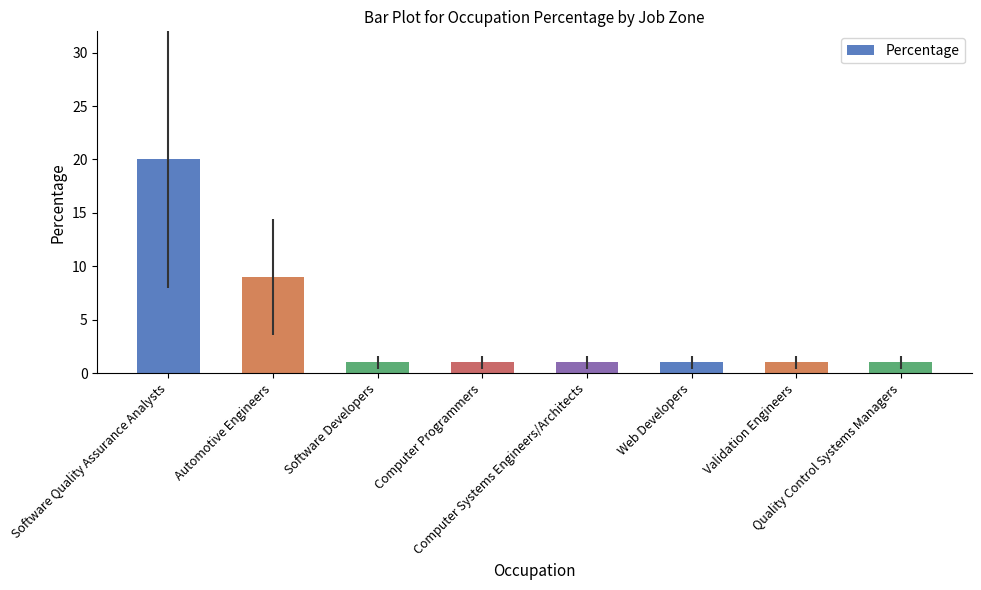

Reading left to right, transcribe all the data shown in this chart.

Software Quality Assurance Analysts=20	Automotive Engineers=9	Software Developers=1	Computer Programmers=1	Computer Systems Engineers/Architects=1	Web Developers=1	Validation Engineers=1	Quality Control Systems Managers=1